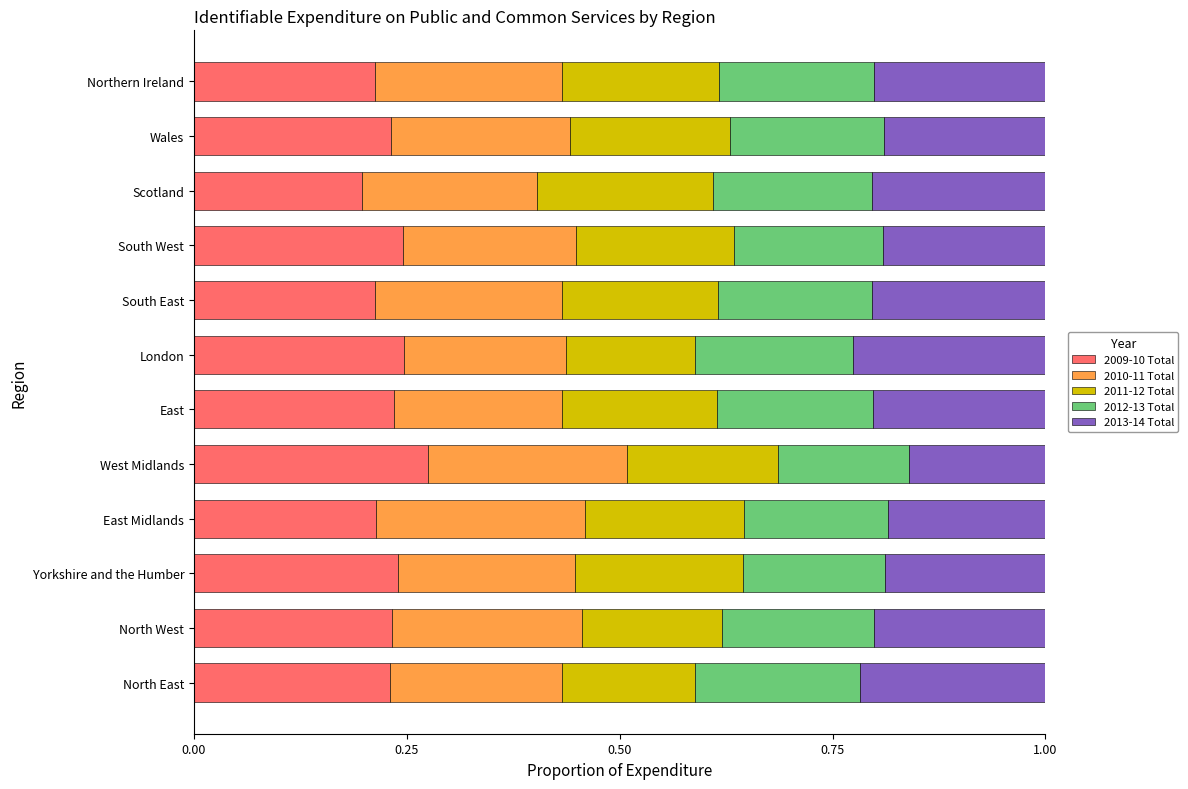

What is the sum of the 2009-10 Total values at East and South West?

0.5